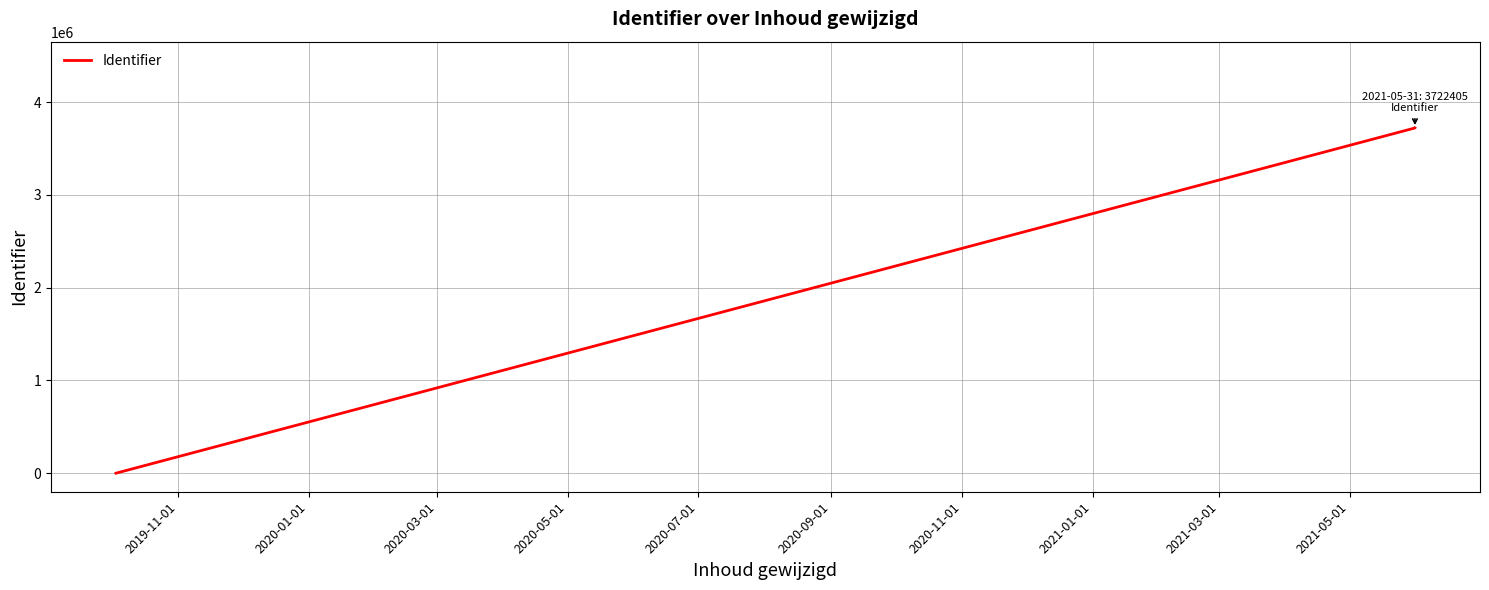

What is the average value?

2791802